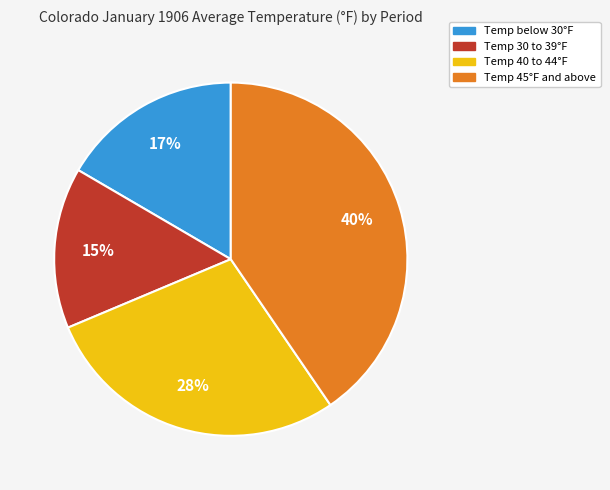

How many slices are in this pie chart?

4